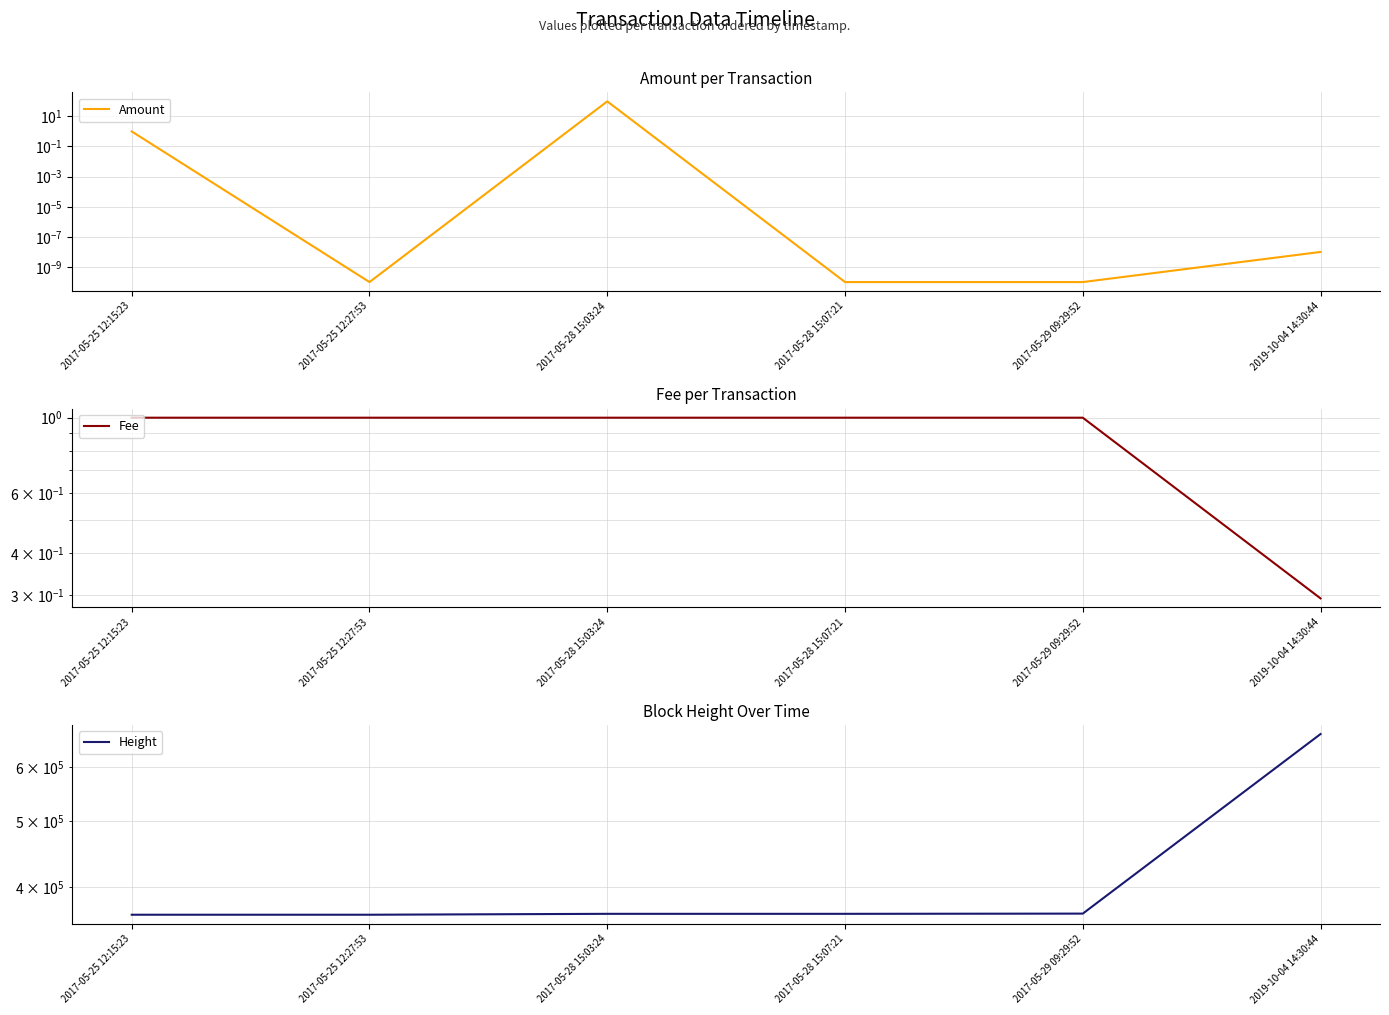

What is the difference between the Height values at 2017-05-29 09:29:52 and 2017-05-25 12:27:53?

1387.0